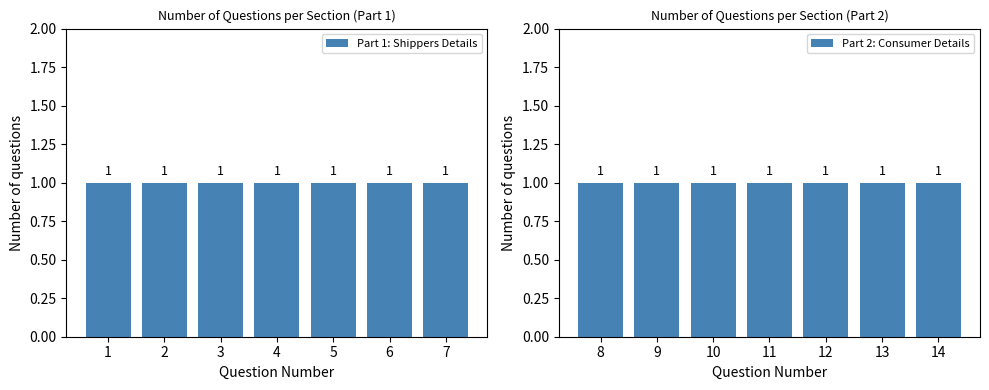

Rank the categories by value from highest to lowest.

14, 13, 12, 11, 10, 9, 8, 7, 6, 5, 4, 3, 2, 1